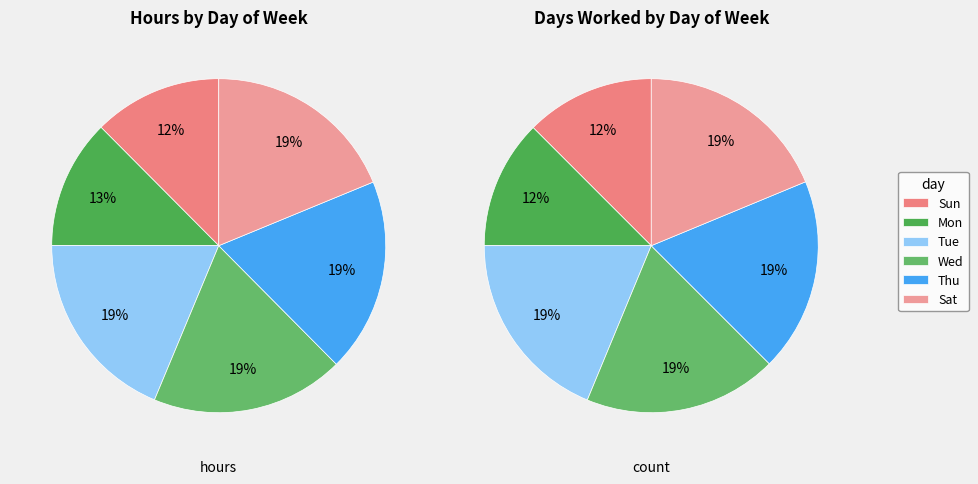

Is the sum of Thu and Sat greater than half?

No